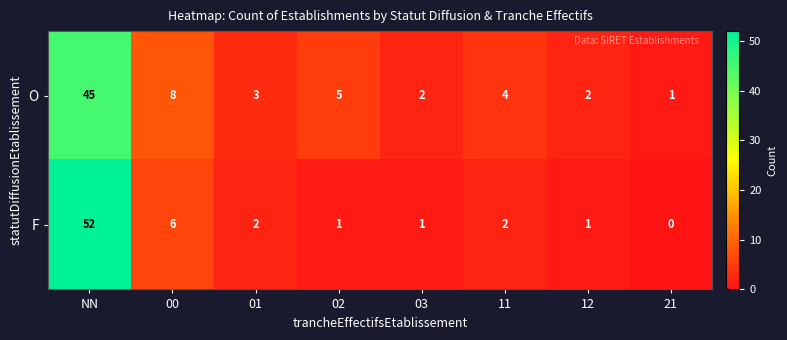

What is the total value across all series at 02?

6